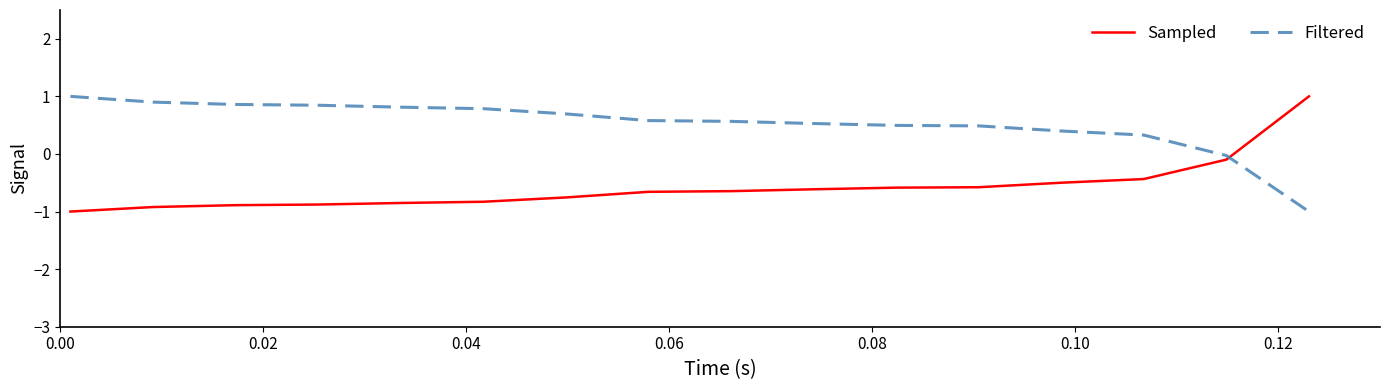

What is the smallest value displayed?

-1.0